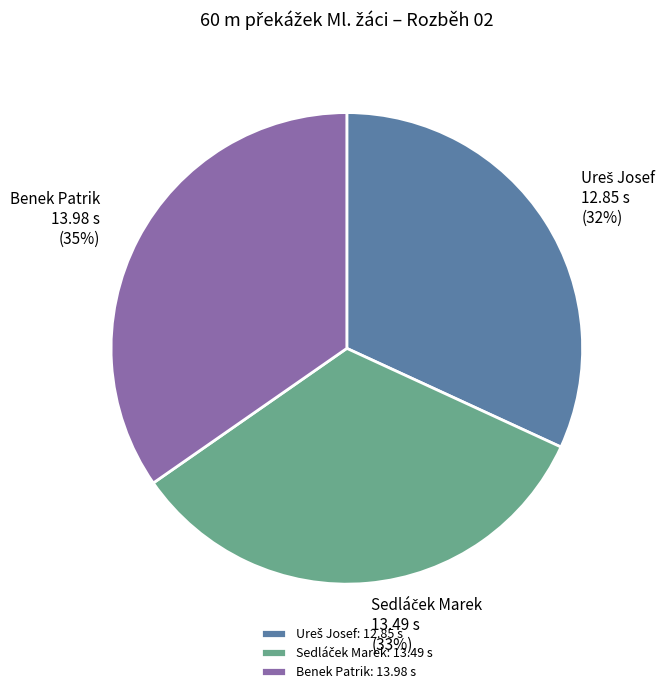

Is it true that Benek Patrik is 22% of the pie?

False